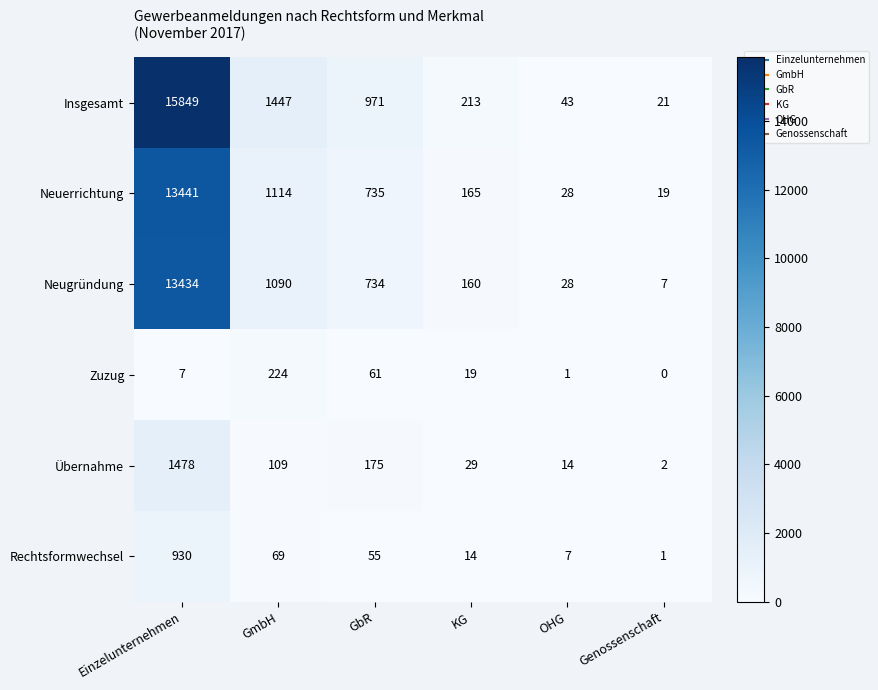

The Insgesamt series shows 47 at KG. True or false?

False